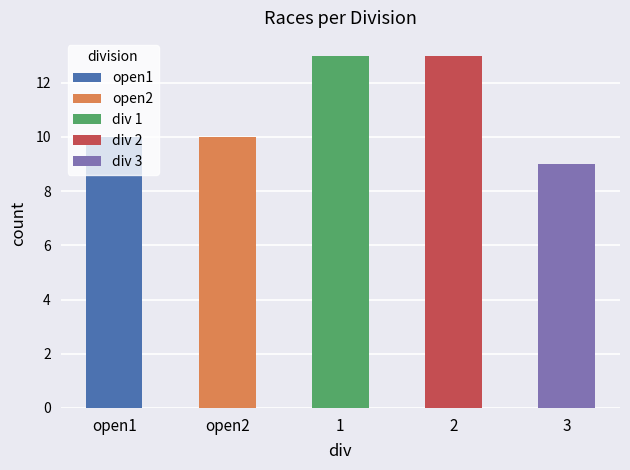

Which category has the highest value across all series?

1